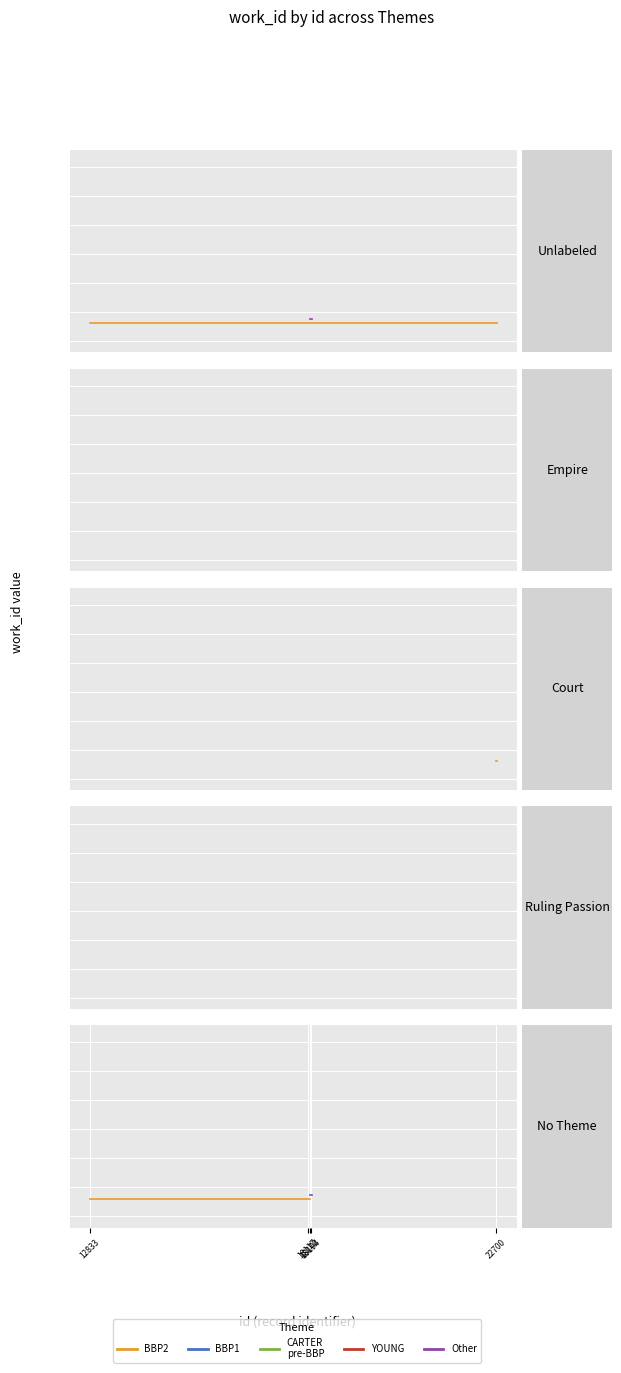

Where is the first local minimum?

4